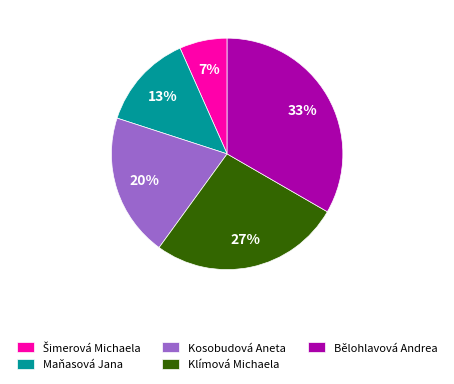

Is the sum of Maňasová Jana and Bělohlavová Andrea greater than half?

No